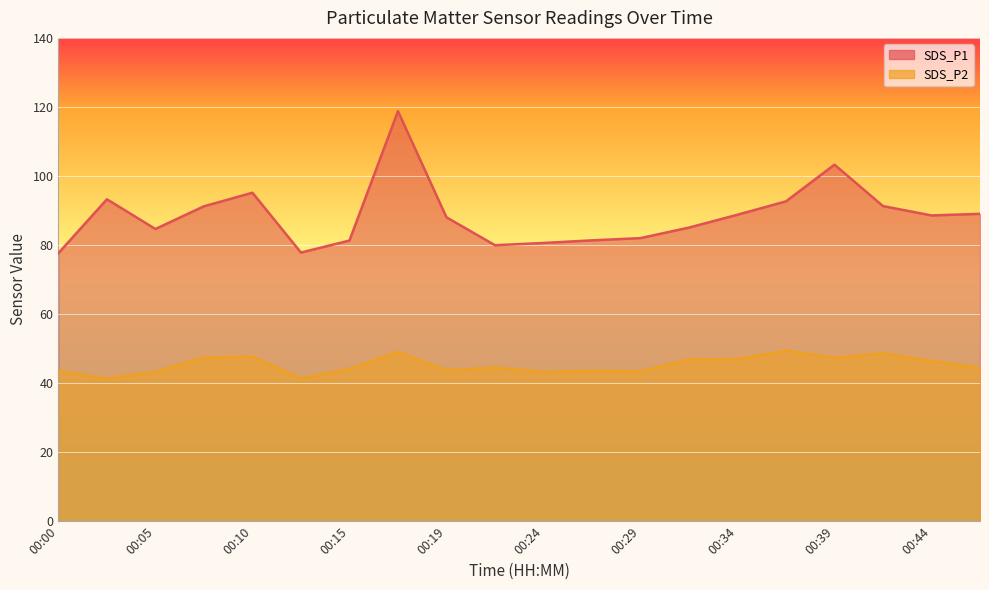

What is the difference between the highest and lowest values at 00:05?

41.5